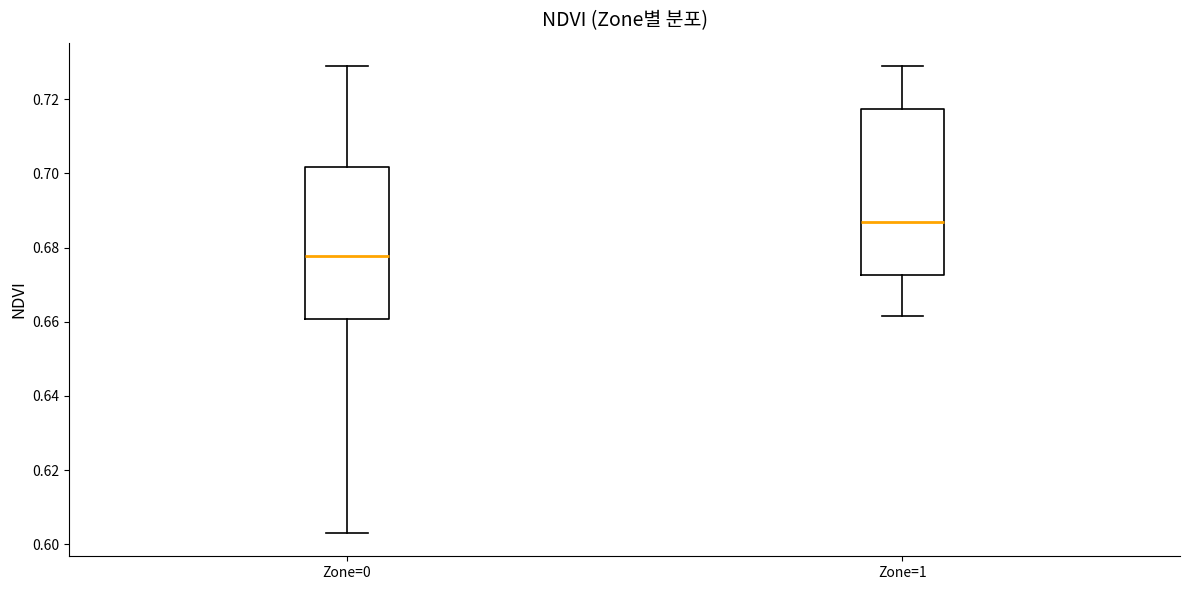

Where does the upper whisker of the box for Zone=1 end on the y-axis? The values are not printed on the chart, so give them approximately, as read against the axis.

0.728